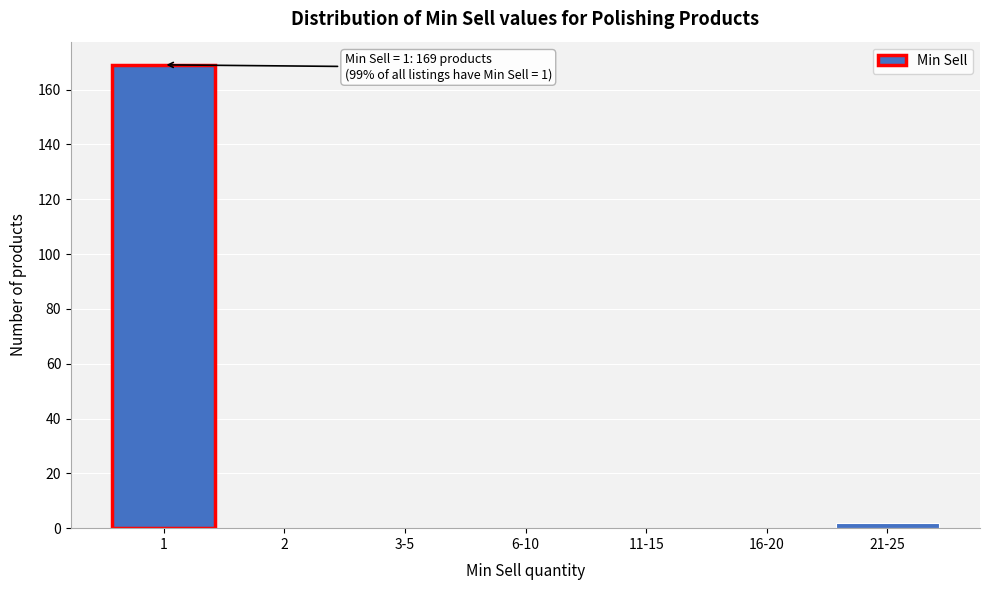

Reading left to right, transcribe all the data shown in this chart.

1=169	2=0	3-5=0	6-10=0	11-15=0	16-20=0	21-25=2